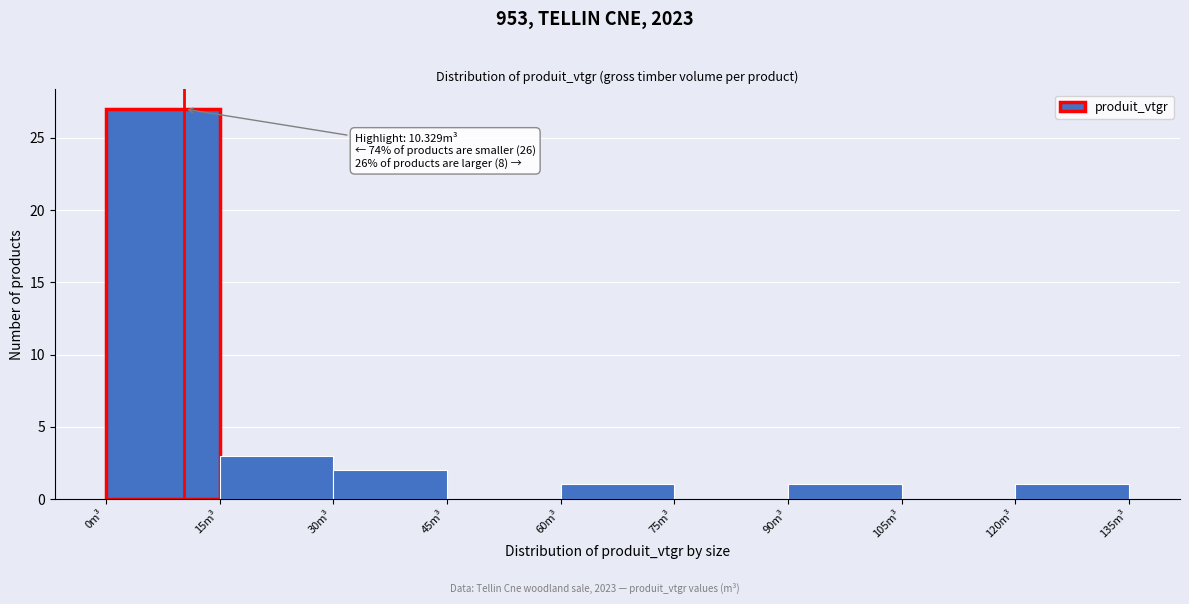

Which range on the x-axis has the tallest bar?

0 to 15